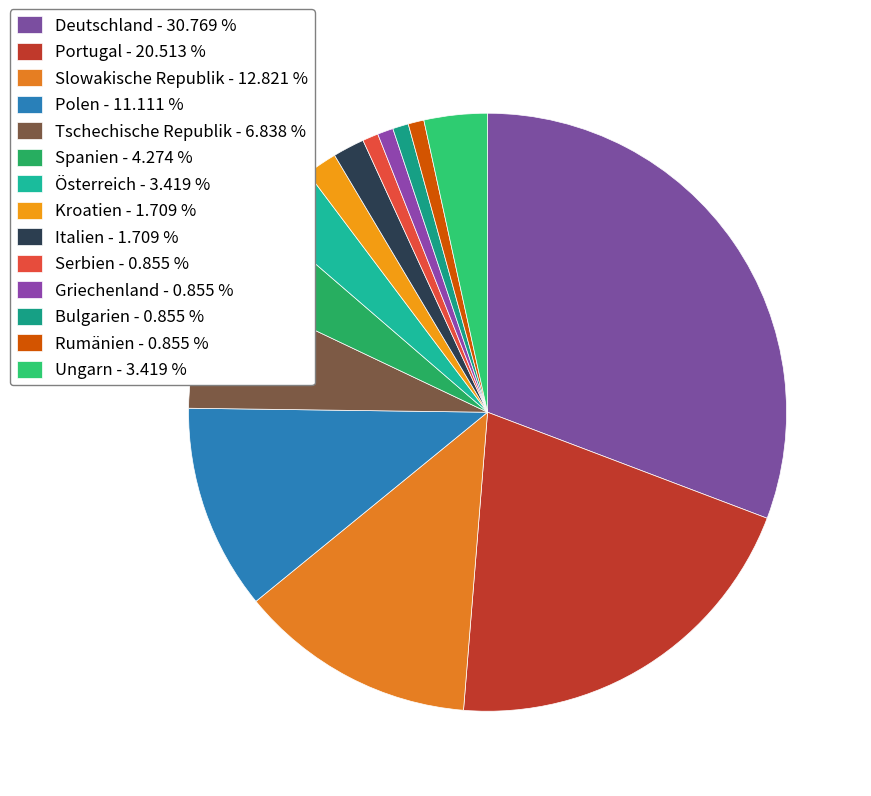

To the nearest percent, what is the difference between the largest and smallest slice percentages?

30%